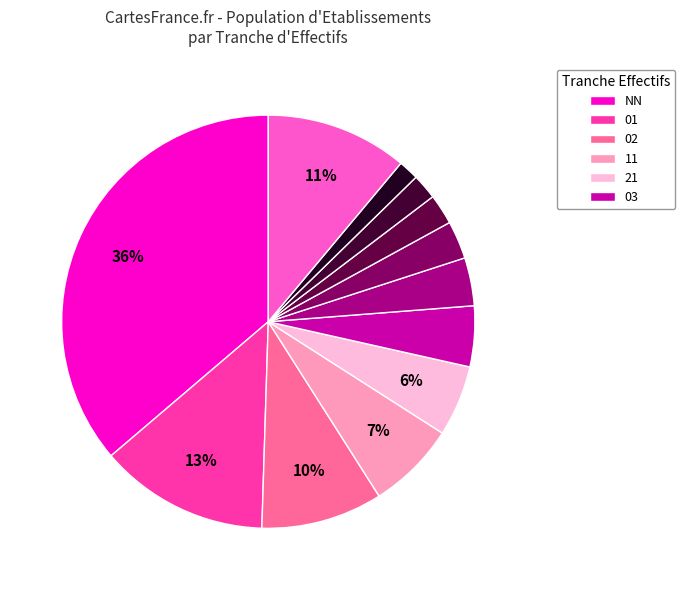

Count the number of slices in the pie.

12